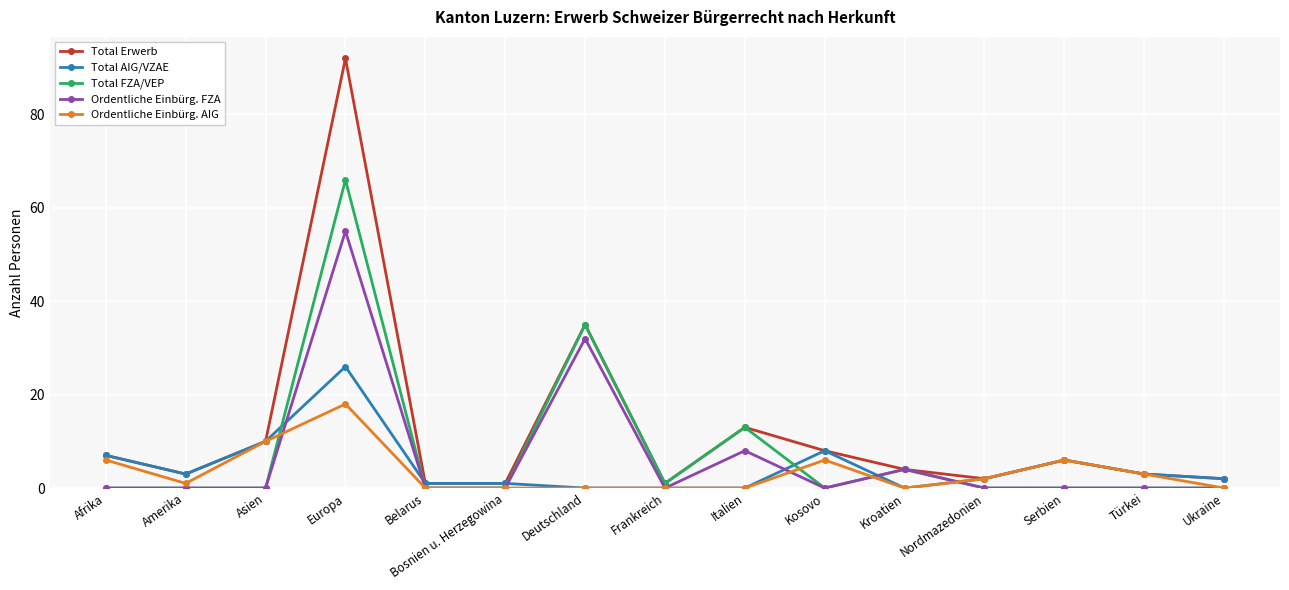

How many lines are shown in the chart?

5